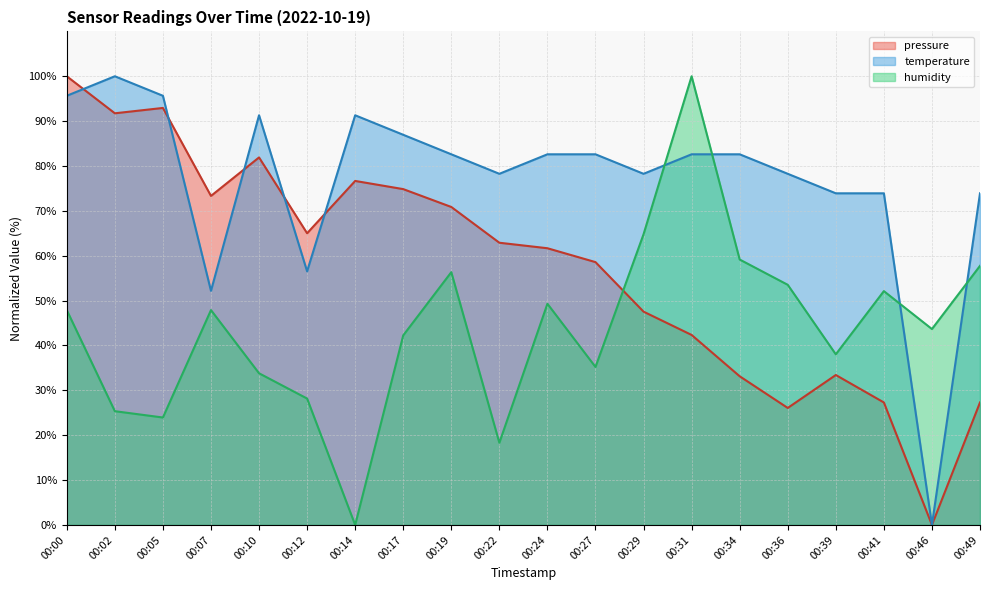

At which category does humidity reach its first local peak?

00:07